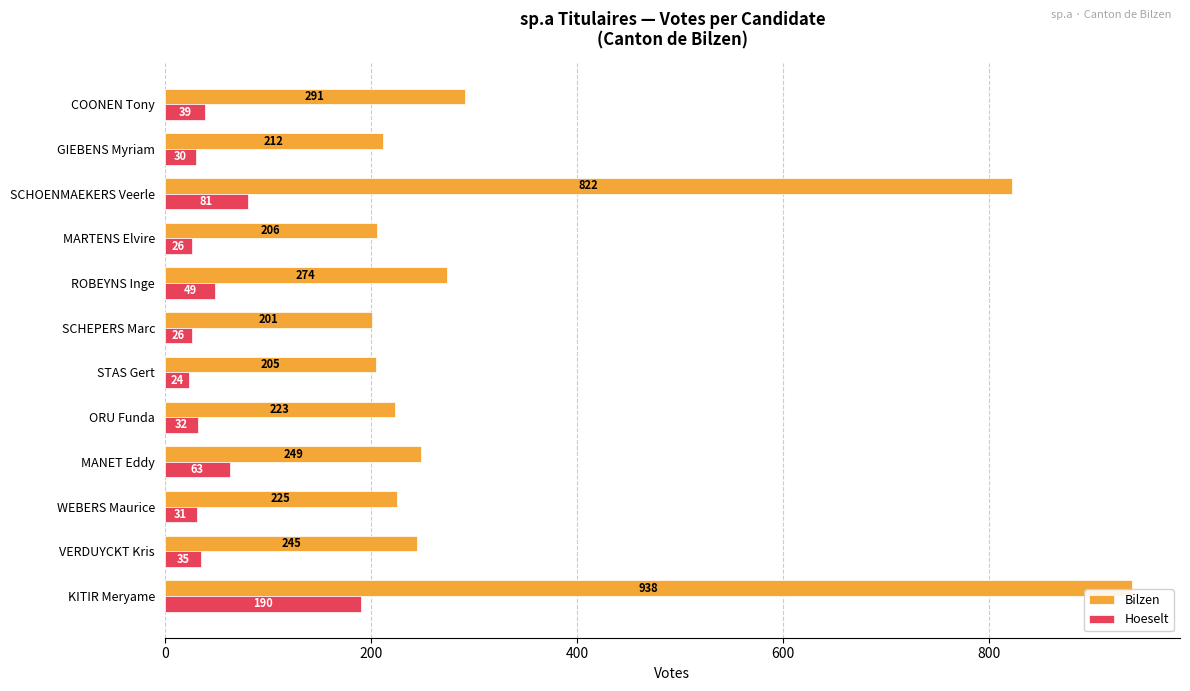

Which series has the largest total across all categories?

Bilzen